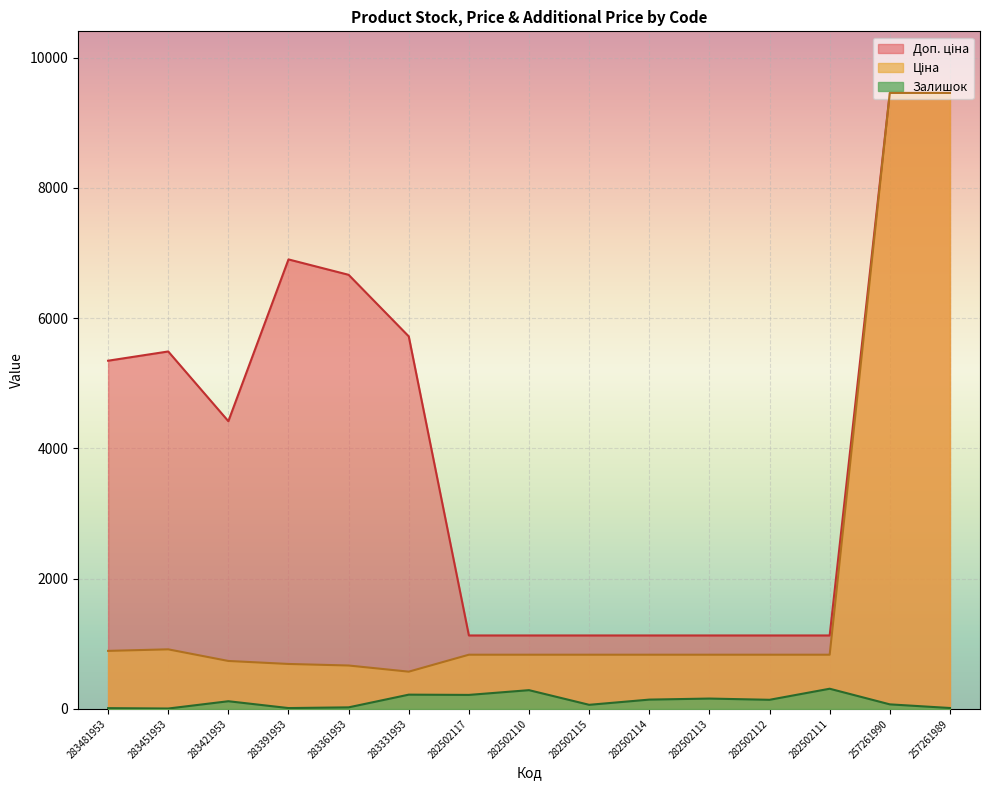

True or false: Залишок and Доп. ціна cross at least once.

False